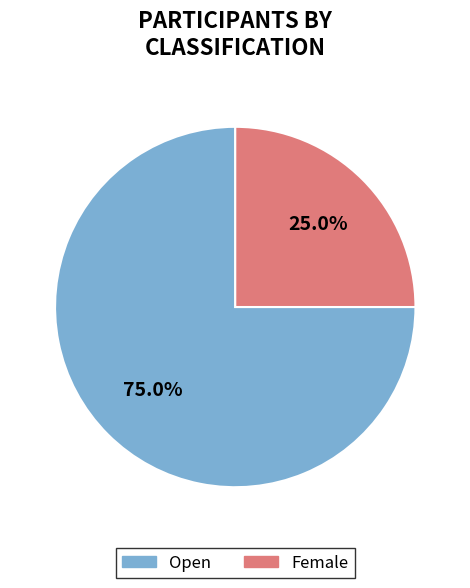

Is there a majority slice in this chart?

Yes